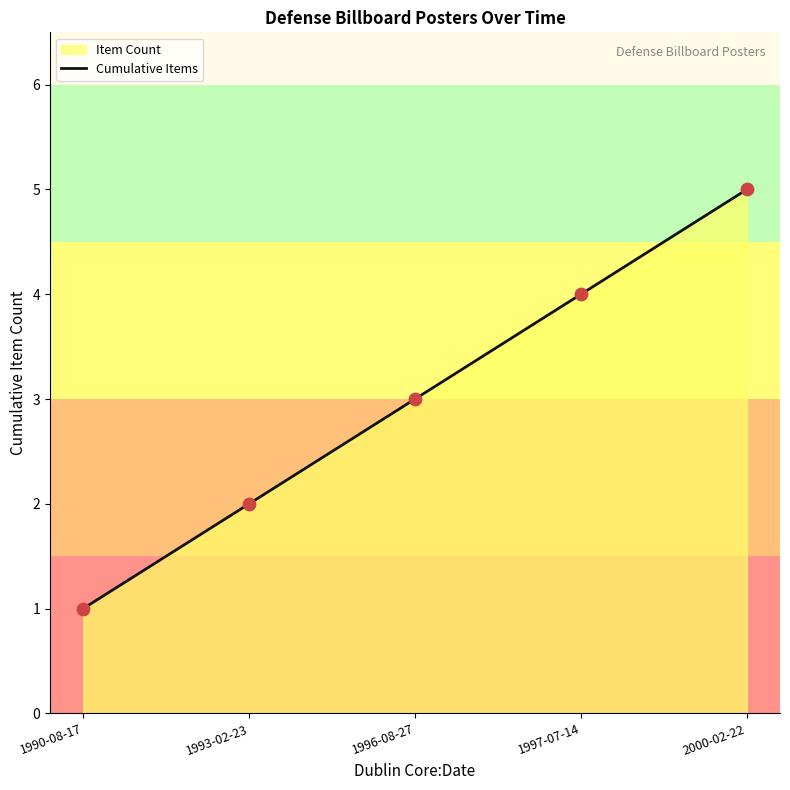

What is the change in value from 1997-07-14 to 2000-02-22?

+1